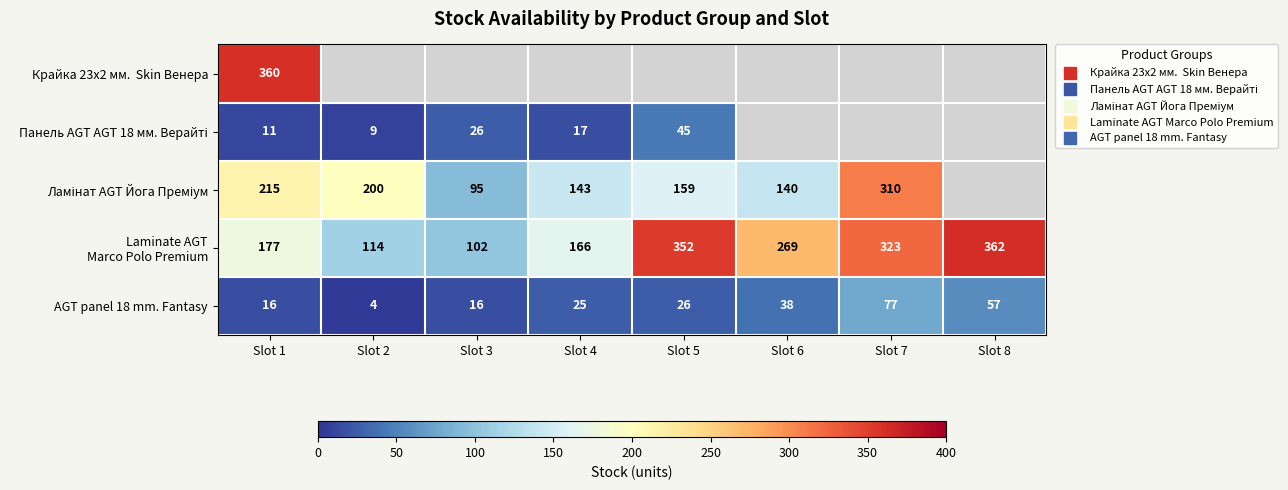

The Ламінат AGT Йога Преміум series shows 310.0 at Slot 7. True or false?

True